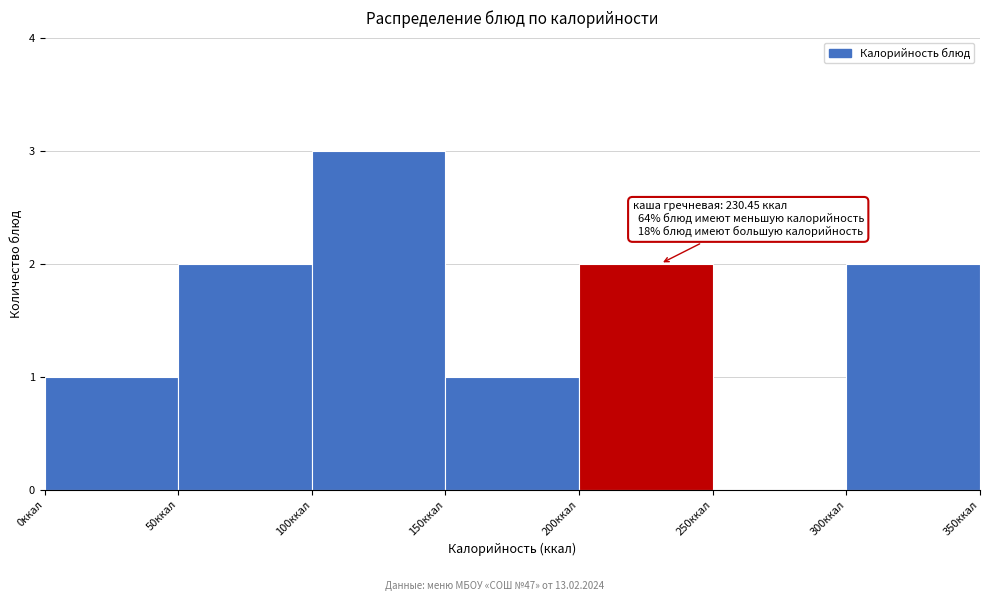

Over which range of the x-axis is the bar tallest?

100 to 150